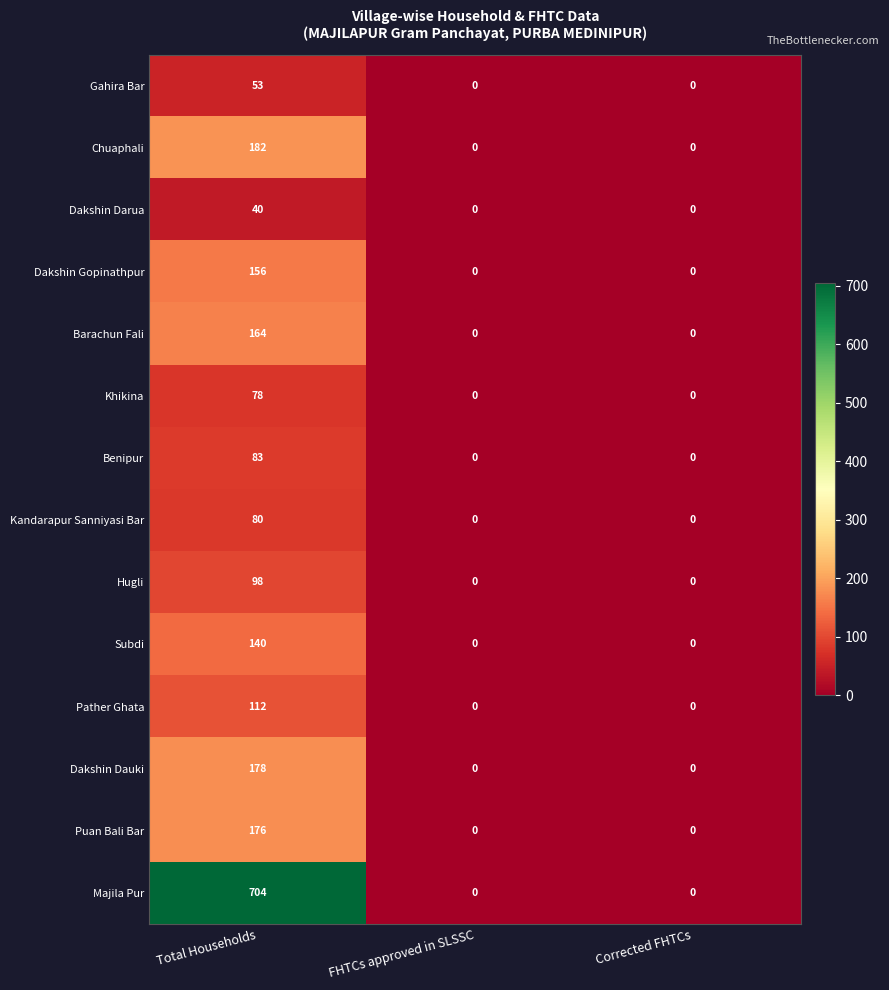

Rank the series by their maximum value, from lowest to highest.

Dakshin Darua, Gahira Bar, Khikina, Kandarapur Sanniyasi Bar, Benipur, Hugli, Pather Ghata, Subdi, Dakshin Gopinathpur, Barachun Fali, Puan Bali Bar, Dakshin Dauki, Chuaphali, Majila Pur